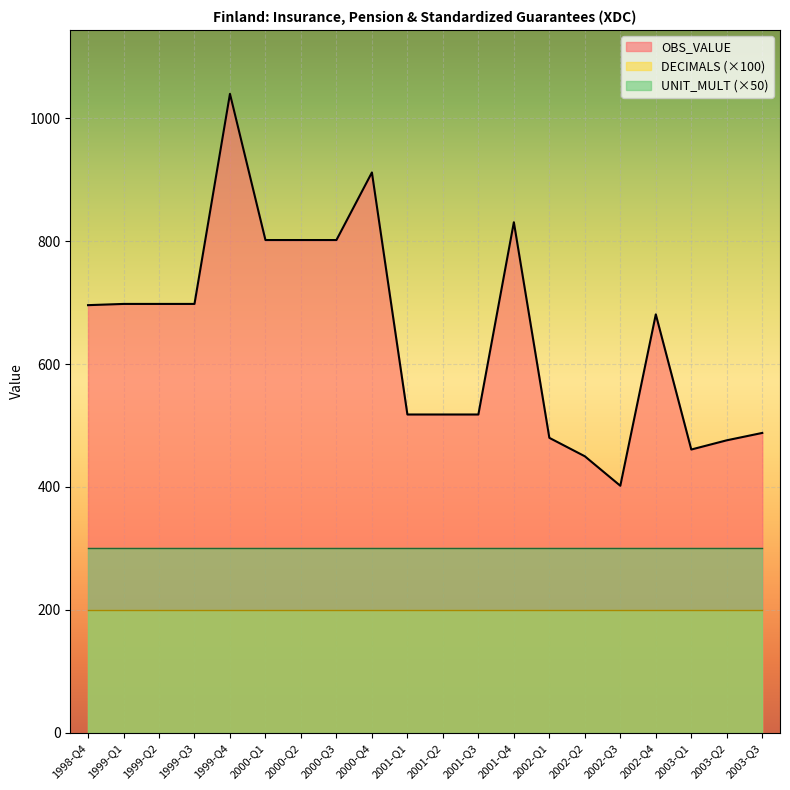

Reading left to right, list all the values displayed in this chart.

OBS_VALUE: 1998-Q4=696	1999-Q1=698	1999-Q2=698	1999-Q3=698	1999-Q4=1040	2000-Q1=802	2000-Q2=802	2000-Q3=802	2000-Q4=912	2001-Q1=518	2001-Q2=518	2001-Q3=518	2001-Q4=831	2002-Q1=480	2002-Q2=450	2002-Q3=402	2002-Q4=681	2003-Q1=461	2003-Q2=476	2003-Q3=488
DECIMALS: 1998-Q4=2	1999-Q1=2	1999-Q2=2	1999-Q3=2	1999-Q4=2	2000-Q1=2	2000-Q2=2	2000-Q3=2	2000-Q4=2	2001-Q1=2	2001-Q2=2	2001-Q3=2	2001-Q4=2	2002-Q1=2	2002-Q2=2	2002-Q3=2	2002-Q4=2	2003-Q1=2	2003-Q2=2	2003-Q3=2
UNIT_MULT: 1998-Q4=6	1999-Q1=6	1999-Q2=6	1999-Q3=6	1999-Q4=6	2000-Q1=6	2000-Q2=6	2000-Q3=6	2000-Q4=6	2001-Q1=6	2001-Q2=6	2001-Q3=6	2001-Q4=6	2002-Q1=6	2002-Q2=6	2002-Q3=6	2002-Q4=6	2003-Q1=6	2003-Q2=6	2003-Q3=6